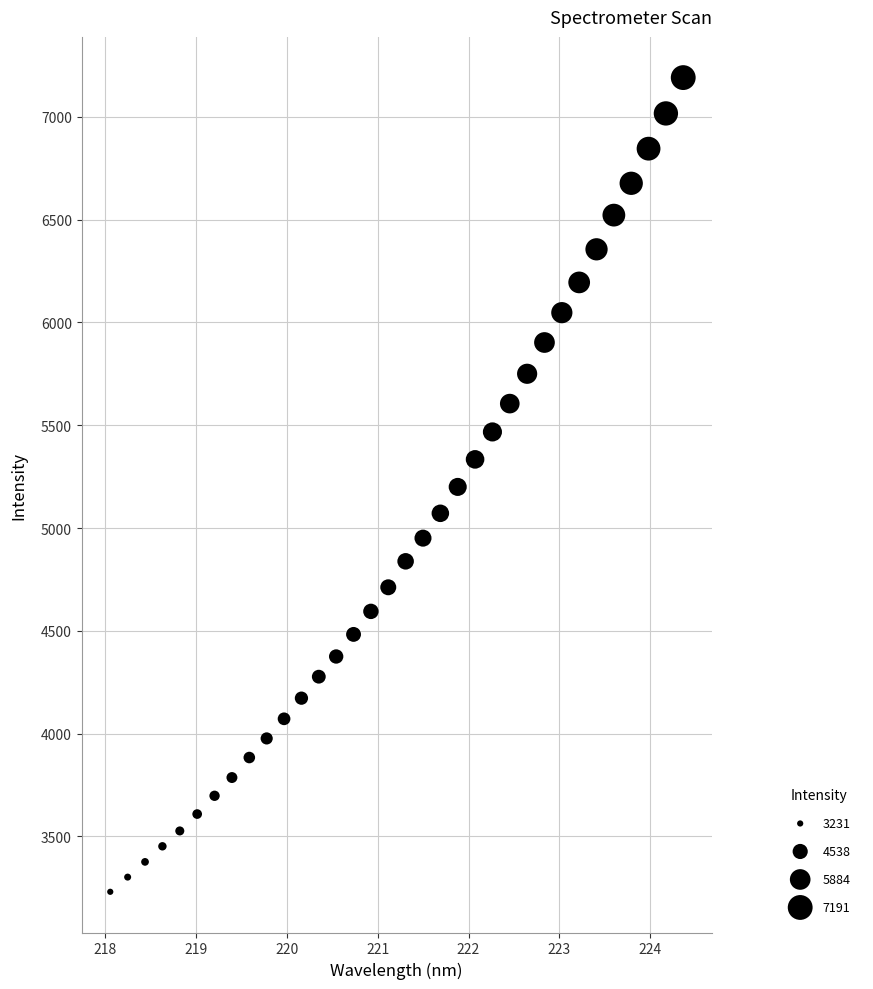

What is the range of X values (max minus min)?

6.3